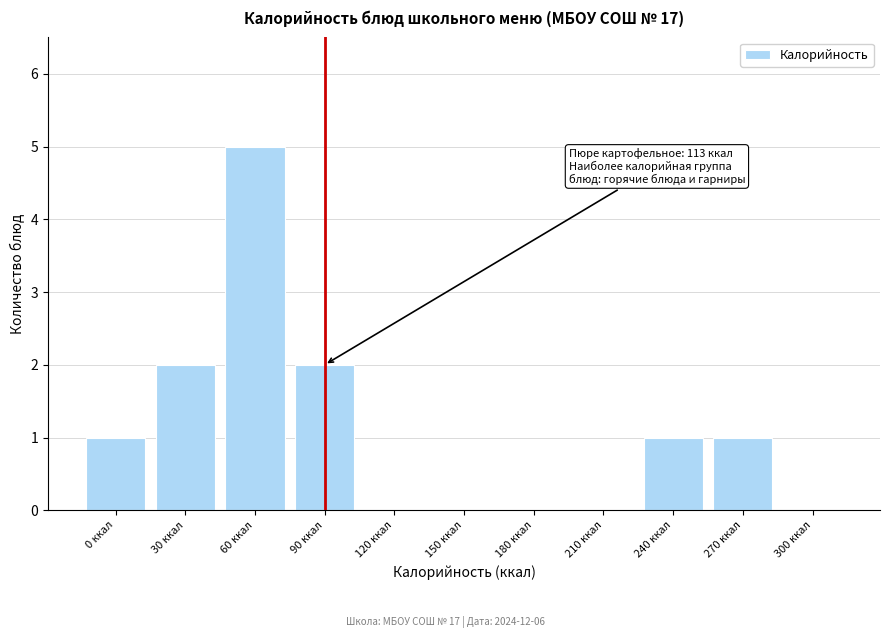

Reading left to right, extract all data points from this chart.

0 ккал=1	30 ккал=2	60 ккал=5	90 ккал=2	120 ккал=0	150 ккал=0	180 ккал=0	210 ккал=0	240 ккал=1	270 ккал=1	300 ккал=0